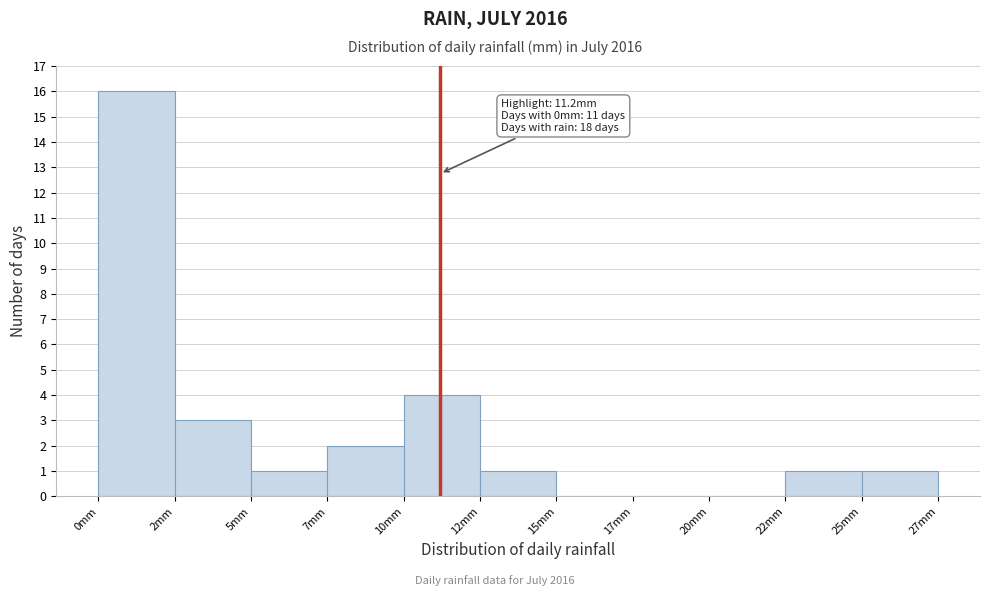

Reading left to right, transcribe all the data shown in this chart.

0mm=16	2mm=3	5mm=1	7mm=2	10mm=4	12mm=1	15mm=0	17mm=0	20mm=0	22mm=1	25mm=1